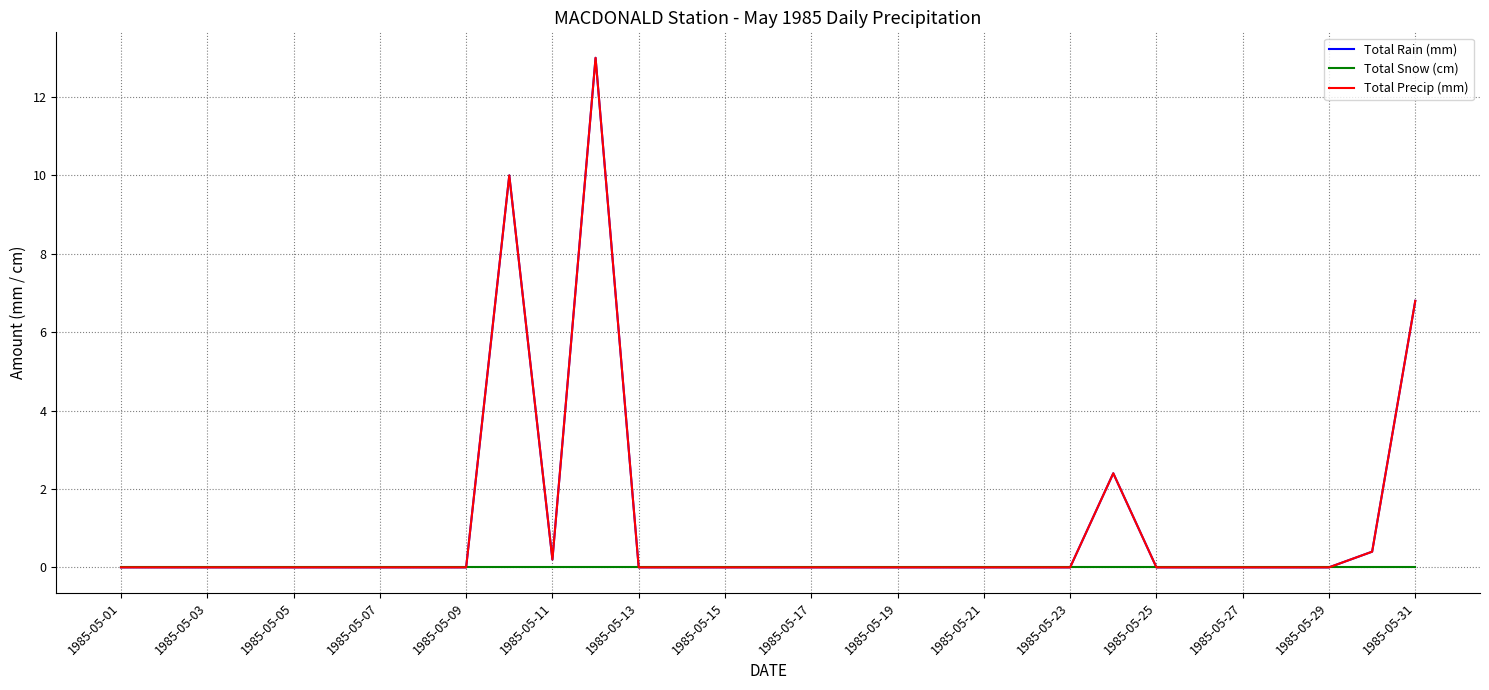

Is this an area chart (filled region under the line)?

No